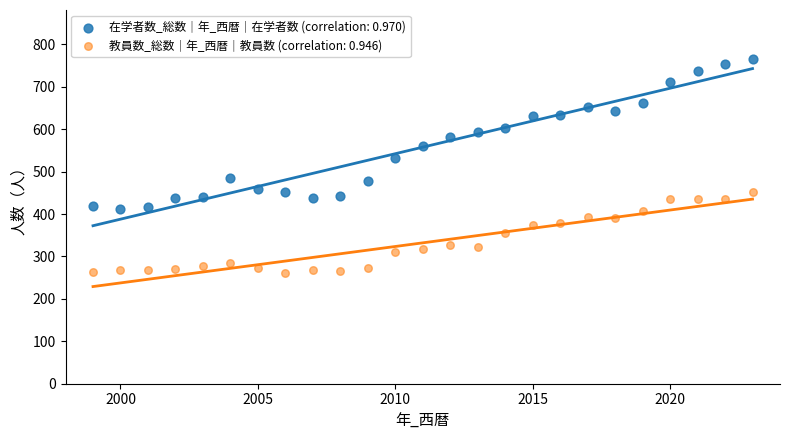

What are all the series names shown in the legend?

在学者数_総数｜年_西暦｜在学者数 (correlation: 0.970), 教員数_総数｜年_西暦｜教員数 (correlation: 0.946)